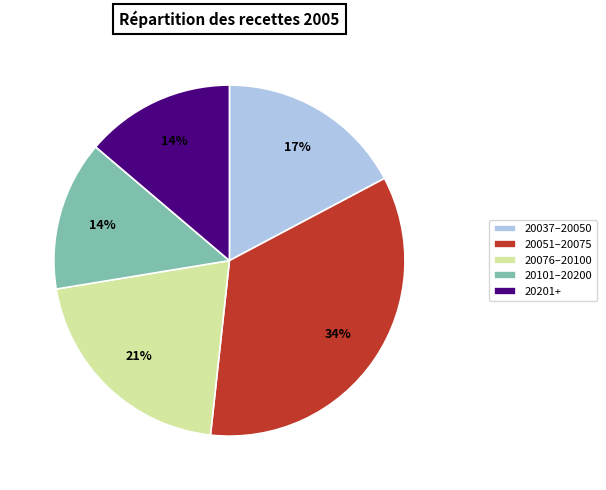

What is the largest slice in the pie chart?

20051–20075